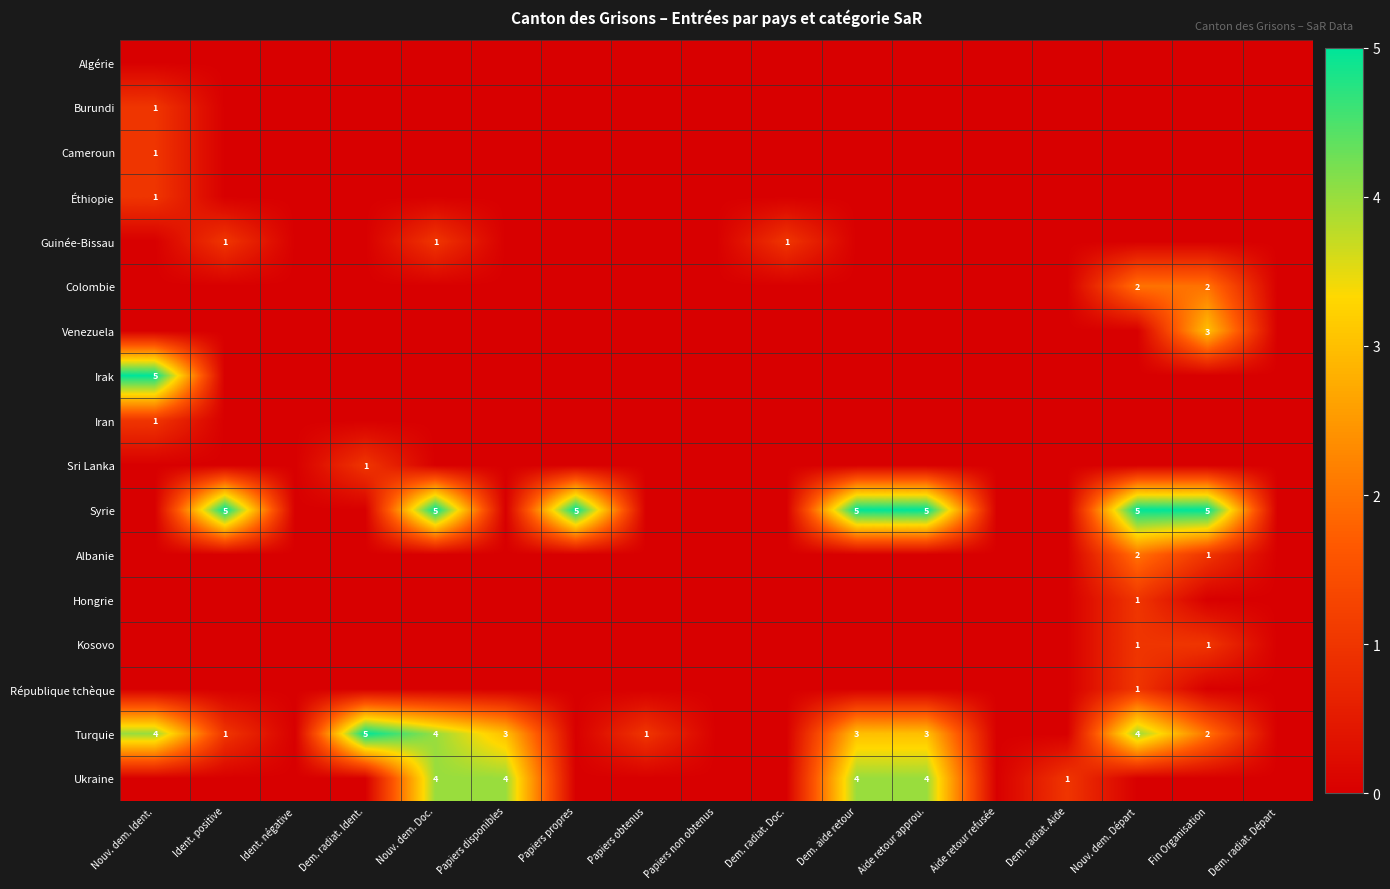

What is the total value across all series at Dem. aide retour?

12